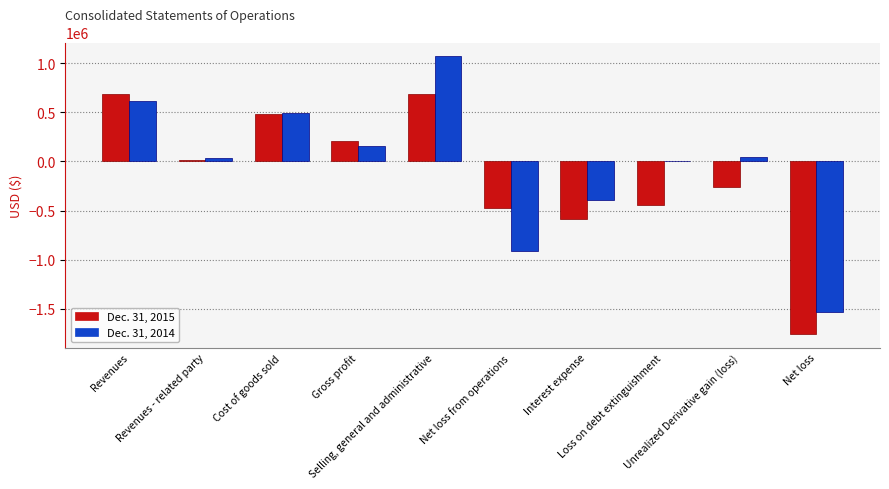

What is the sum of all Dec. 31, 2014 values?

-411233